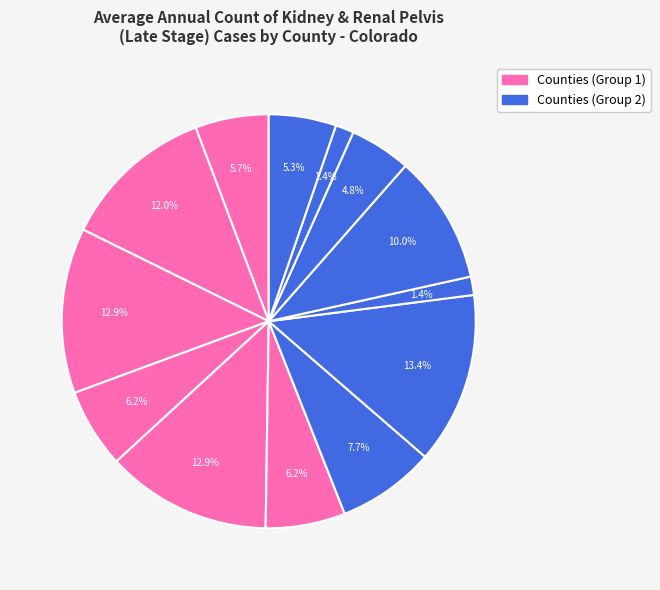

How many segments does this pie chart have?

13